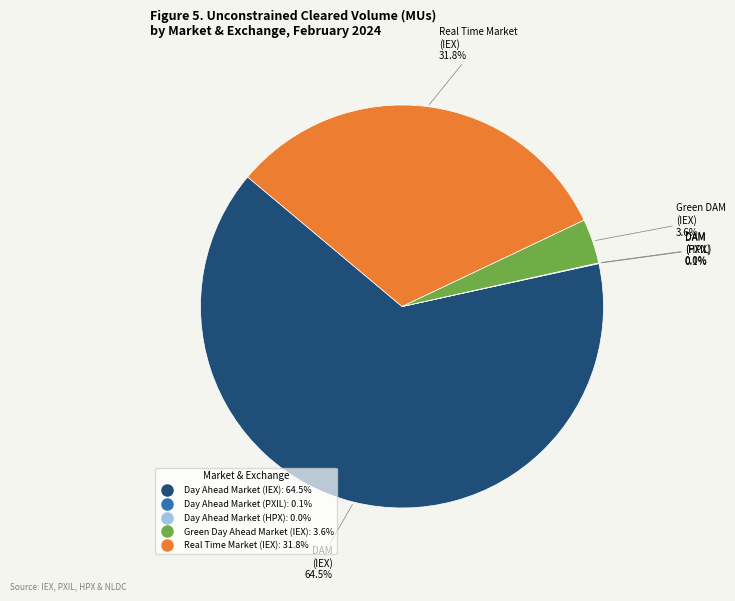

What is the largest slice in the pie chart?

Day Ahead Market (IEX)